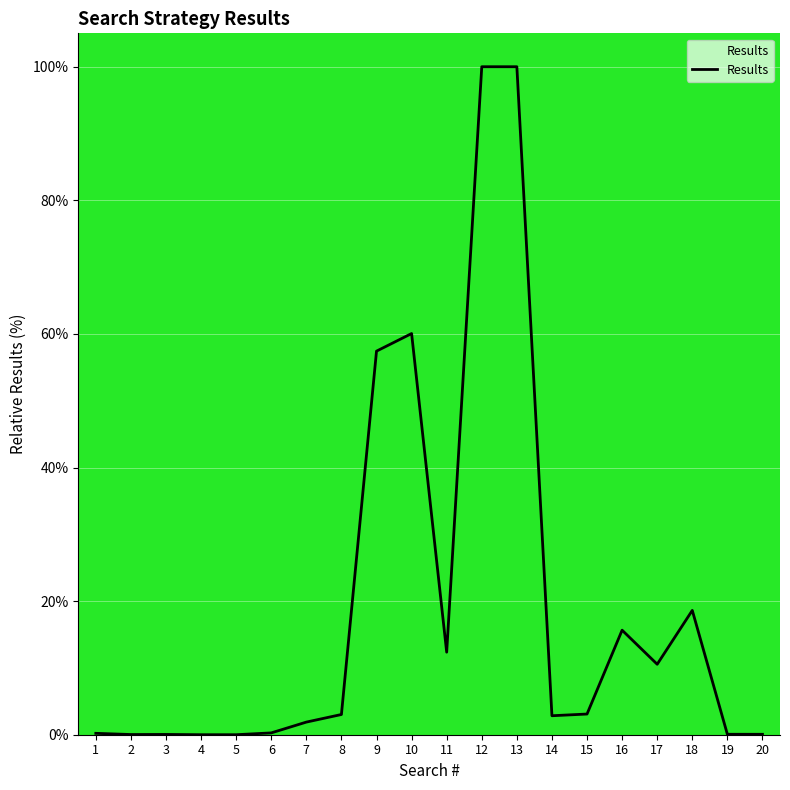

What is the approximate value at 9?

57.4